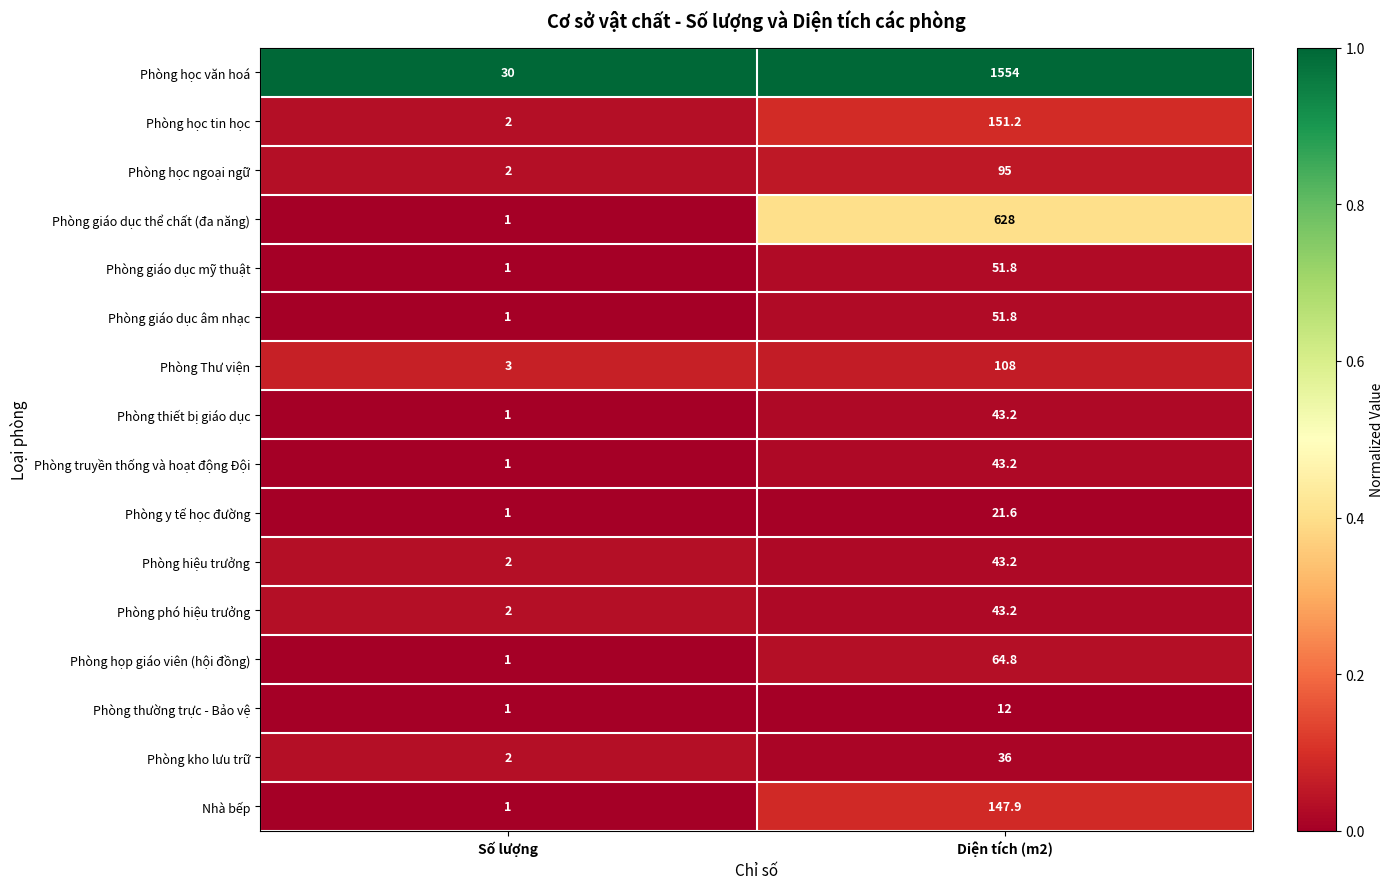

The value of Phòng y tế học đường at Số lượng is 1.0. True or false?

True